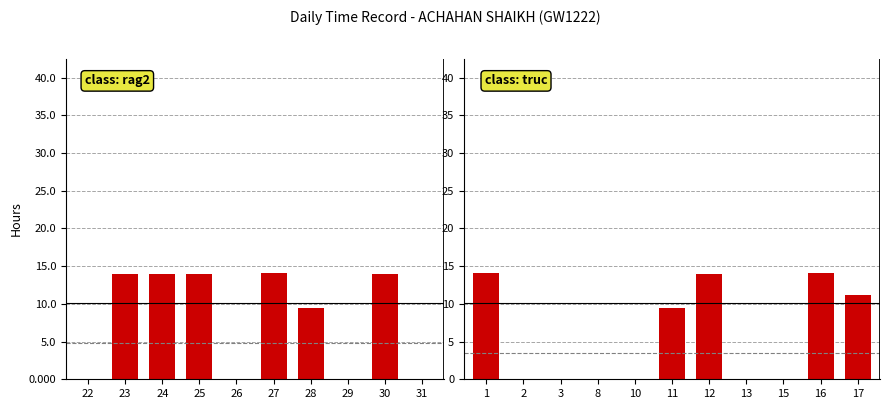

What is the maximum value shown in the chart?

14.1